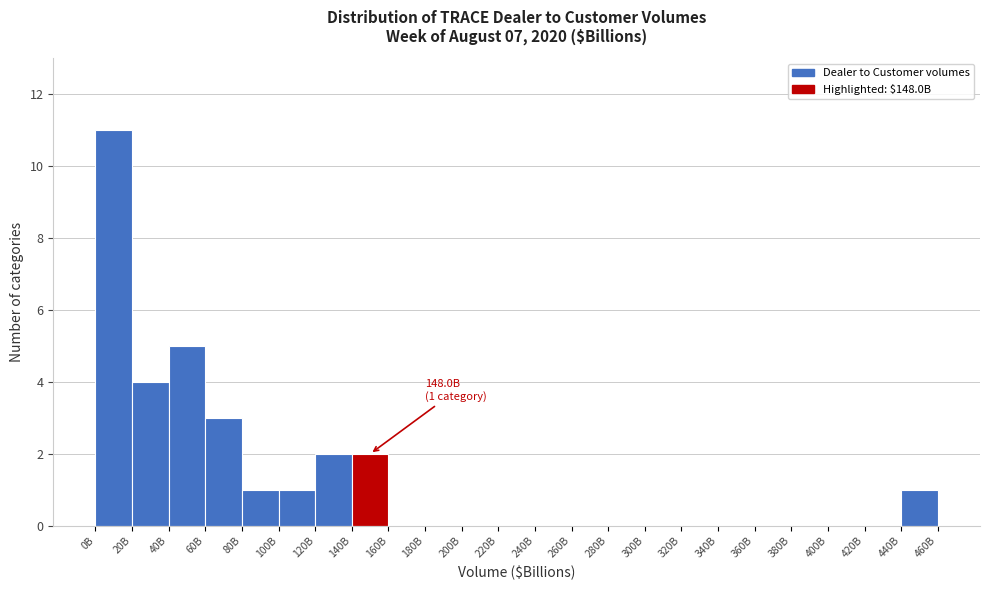

Reading left to right, what are all the values shown in this chart?

0B=11	20B=4	40B=5	60B=3	80B=1	100B=1	120B=2	140B=2	160B=0	180B=0	200B=0	220B=0	240B=0	260B=0	280B=0	300B=0	320B=0	340B=0	360B=0	380B=0	400B=0	420B=0	440B=1